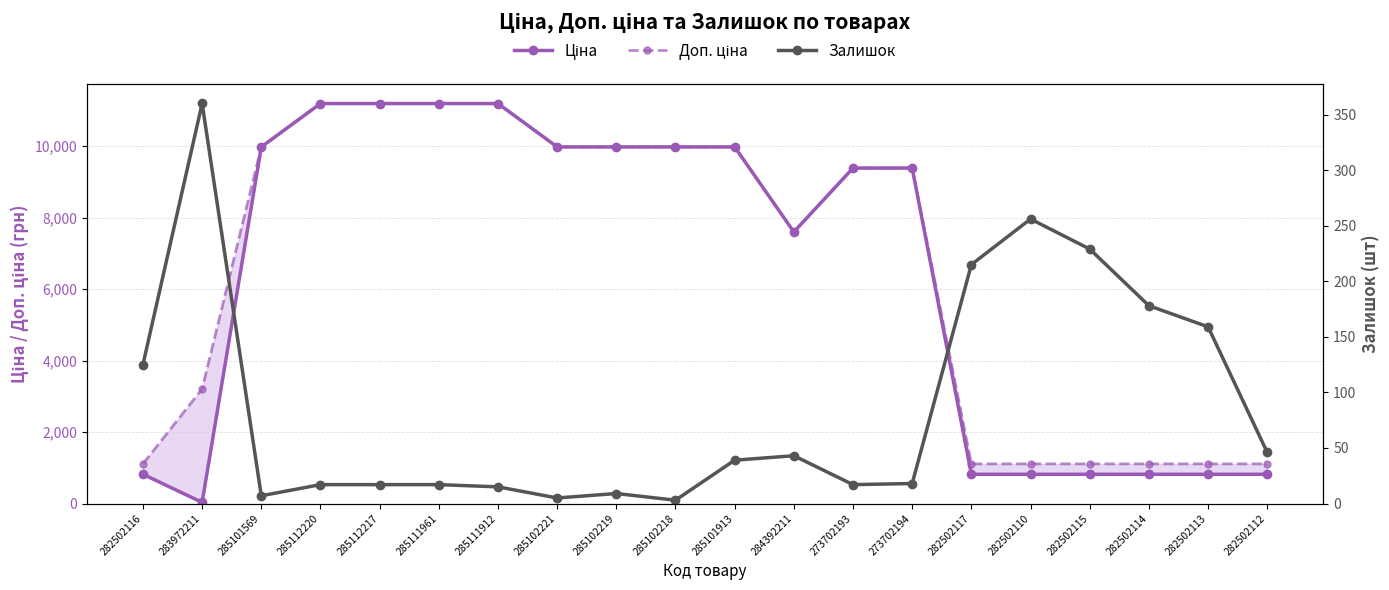

True or false: Доп. ціна and Залишок intersect in this chart.

False